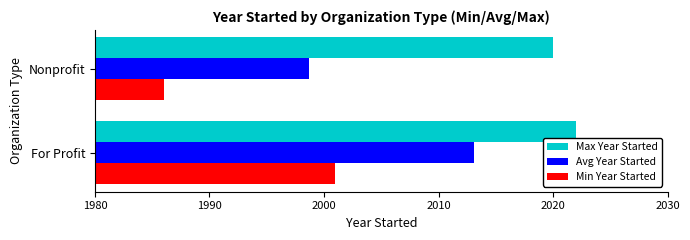

List the series in order of their overall mean, lowest first.

Min Year Started, Avg Year Started, Max Year Started